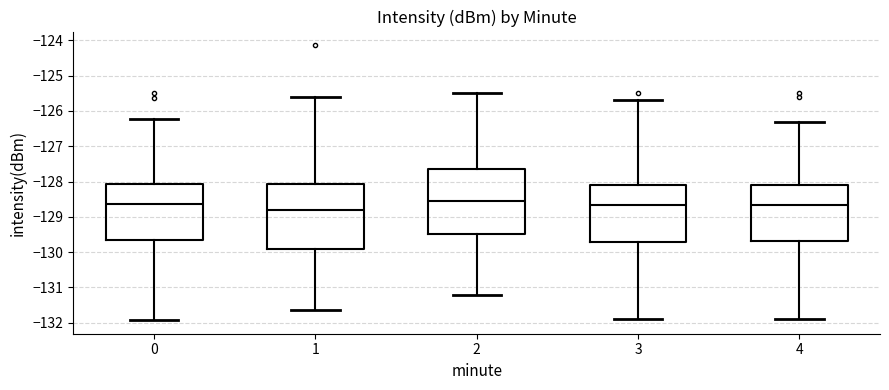

Reading left to right, transcribe this box plot: for each box, give where its median line is, the range the box spans, and where its two whiskers end, as read against the y-axis. The values are not printed on the chart, so give them approximately, as read against the axis.

0: median -128.6, box -129.7 to -128.1, whiskers -131.9 to -126.2
1: median -128.8, box -129.9 to -128.1, whiskers -131.6 to -125.6
2: median -128.5, box -129.5 to -127.6, whiskers -131.2 to -125.5
3: median -128.6, box -129.7 to -128.1, whiskers -131.9 to -125.7
4: median -128.6, box -129.7 to -128.1, whiskers -131.9 to -126.3